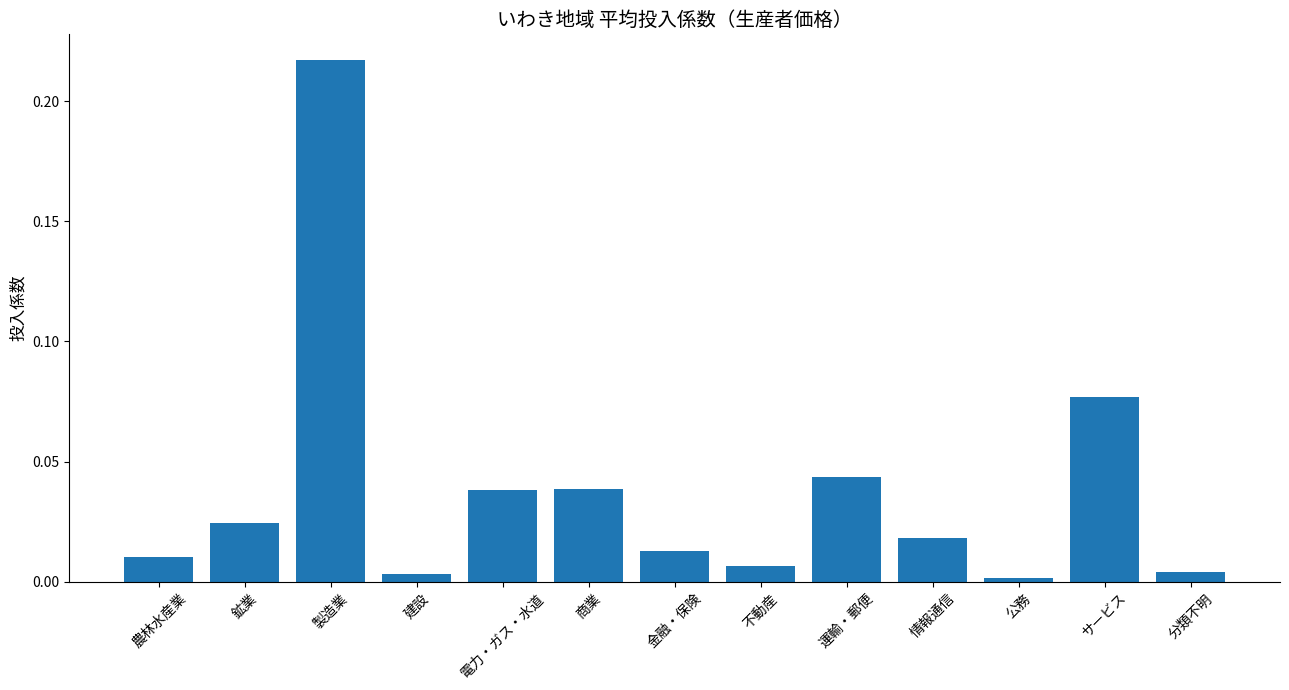

Does the chart contain stacked bars?

No